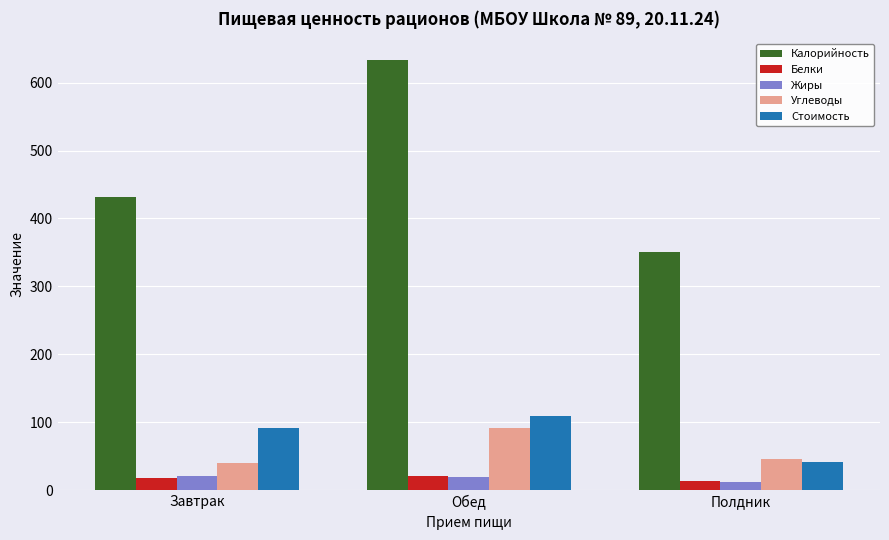

Is it true that Стоимость equals 146.7 at Завтрак?

False